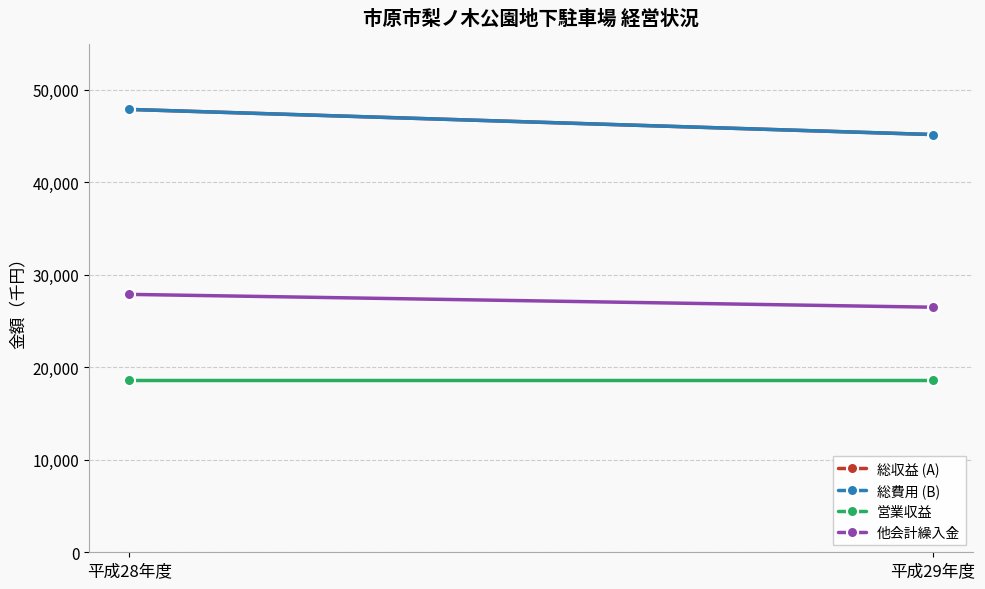

How many categories are shown in the chart?

2